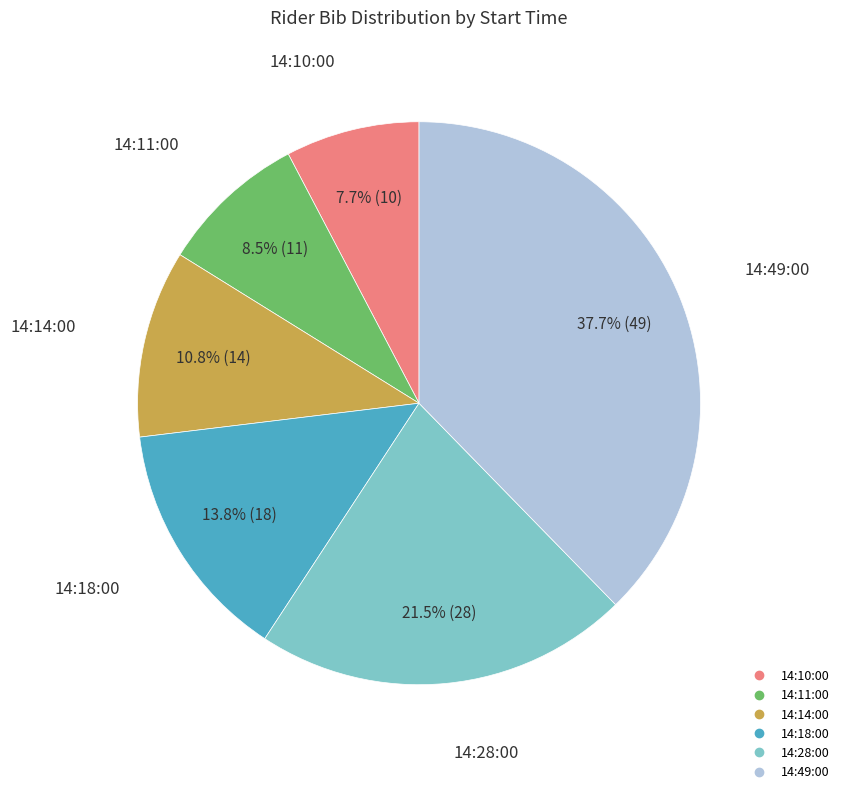

Between 14:49:00 and 14:11:00, which is larger?

14:49:00